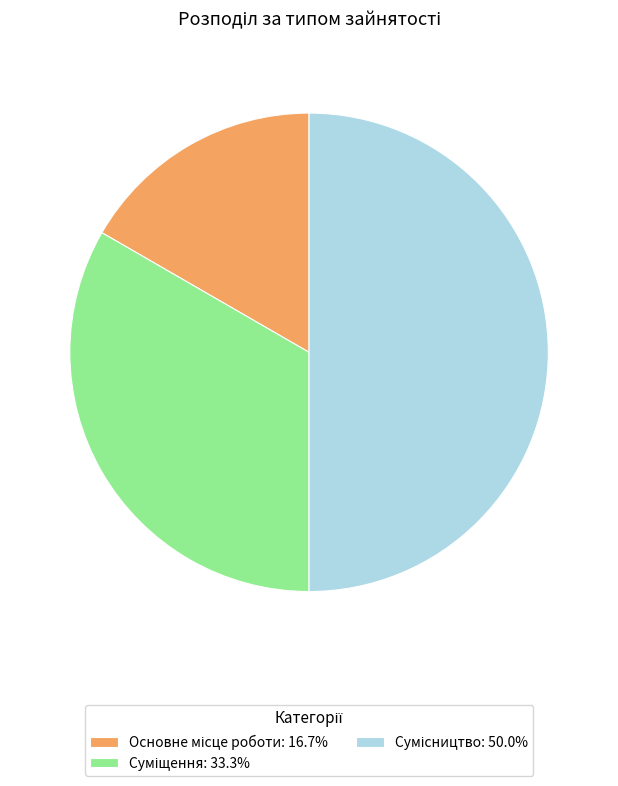

Which has a higher value, Основне місце роботи or Сумісництво?

Сумісництво